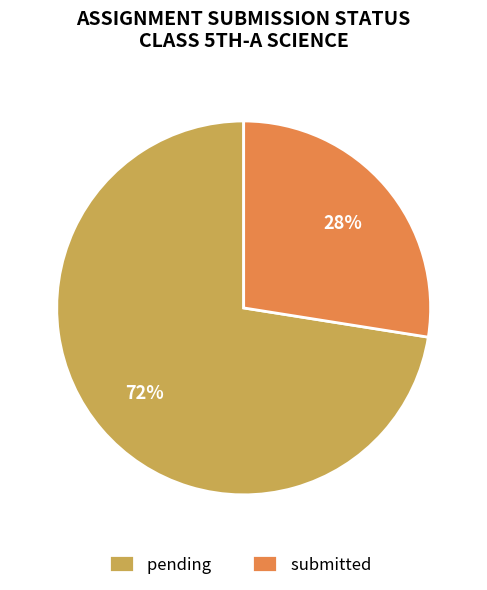

To the nearest percent, what percentage of the pie is submitted?

28%